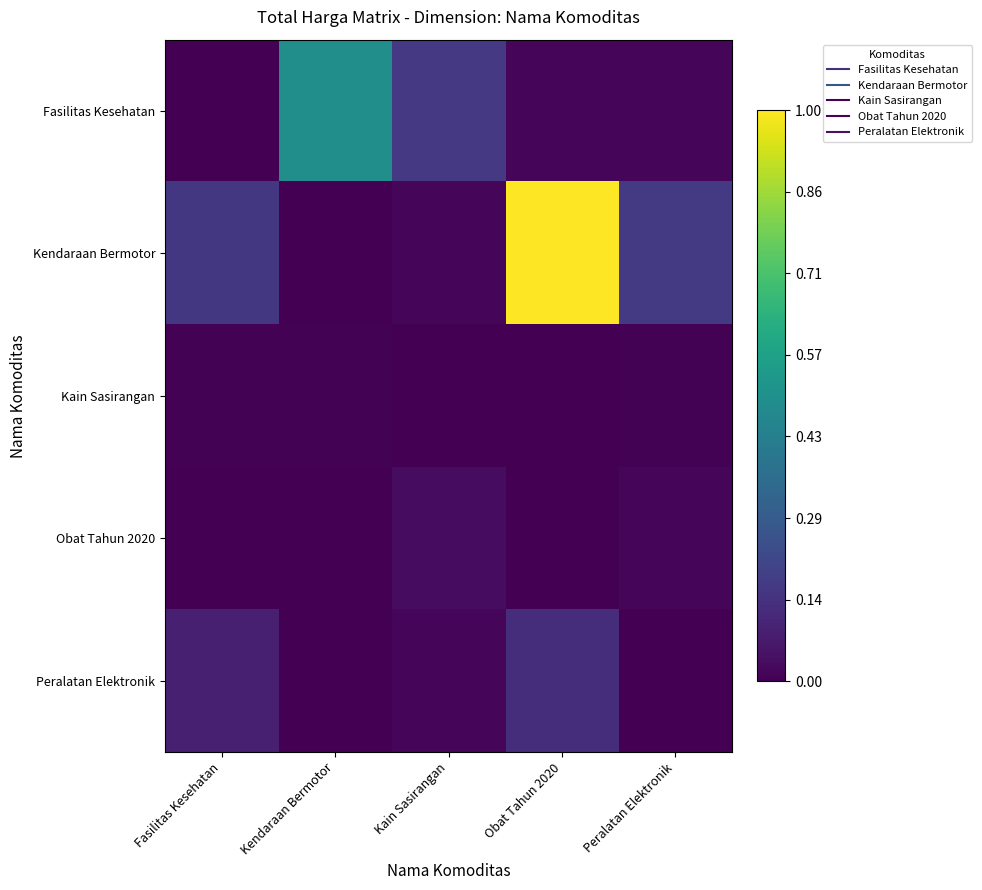

List the series in order of their peak value, highest first.

Kendaraan Bermotor, Fasilitas Kesehatan, Peralatan Elektronik, Obat Tahun 2020, Kain Sasirangan